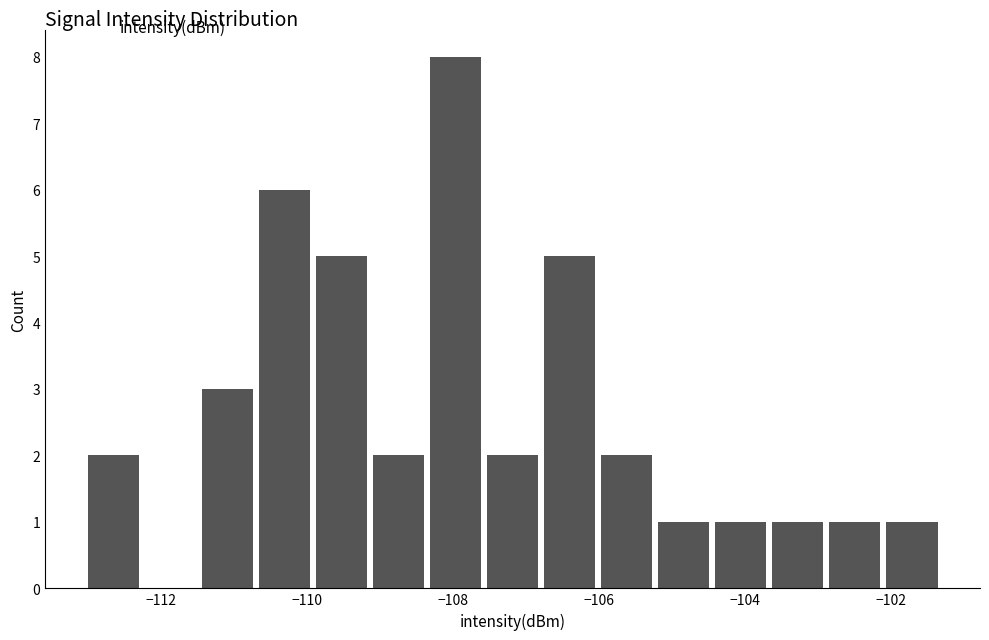

Read against the x-axis, roughly where is the centre of the tallest bar?

-108.0